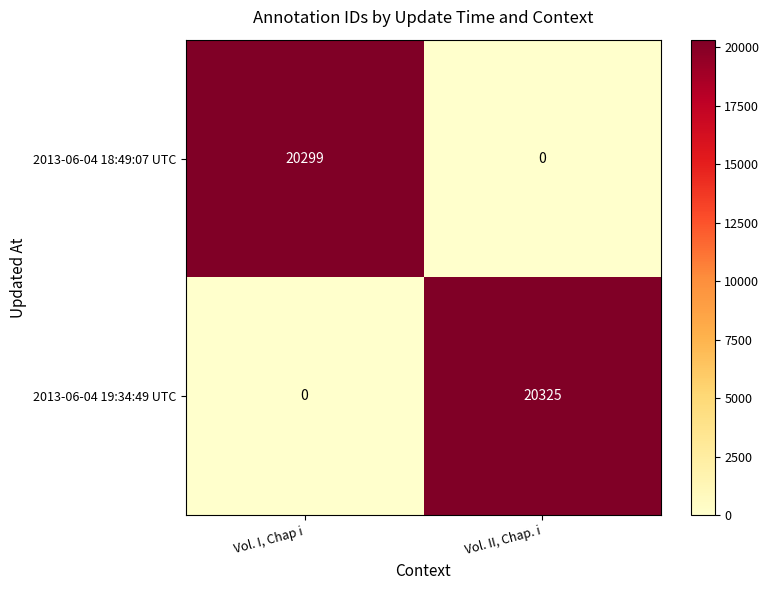

What is the sum of all 2013-06-04 19:34:49 UTC values?

20325